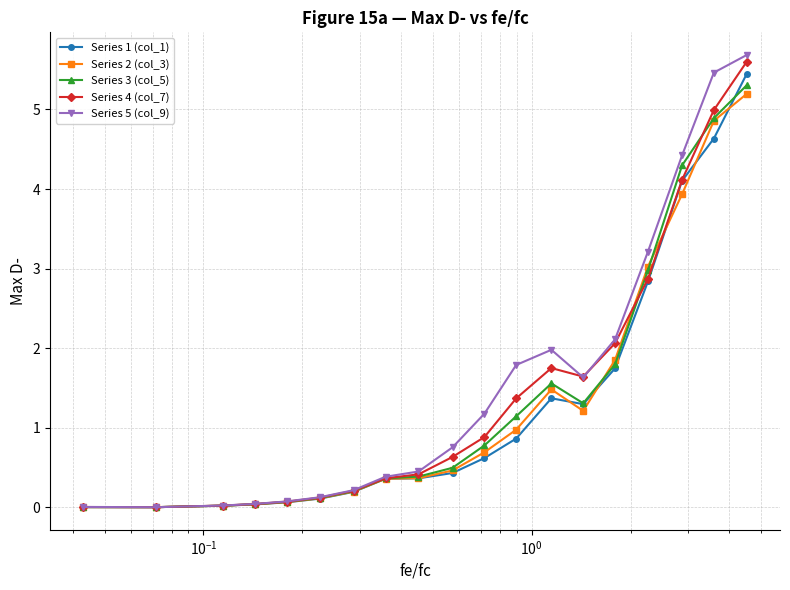

Does the chart display data point markers on the line(s)?

Yes